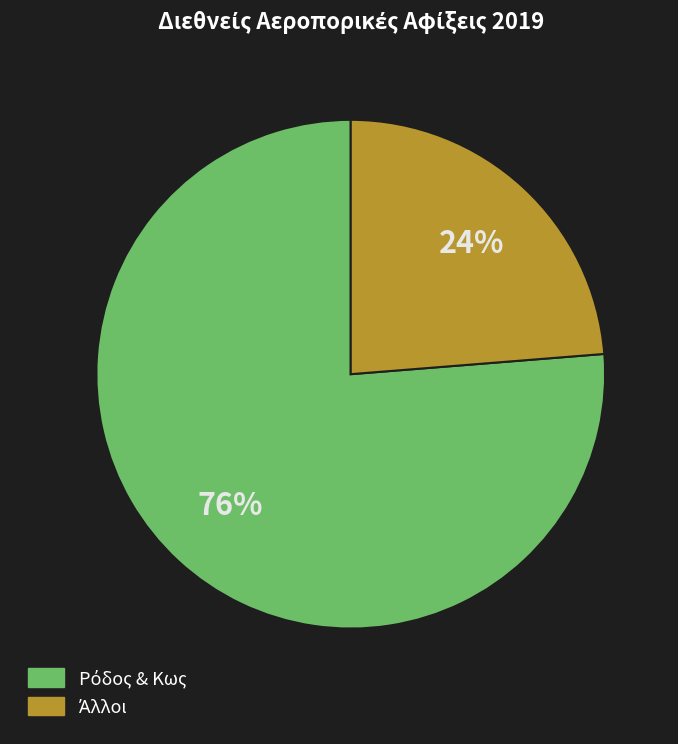

Is there any slice that represents more than half of the pie?

Yes